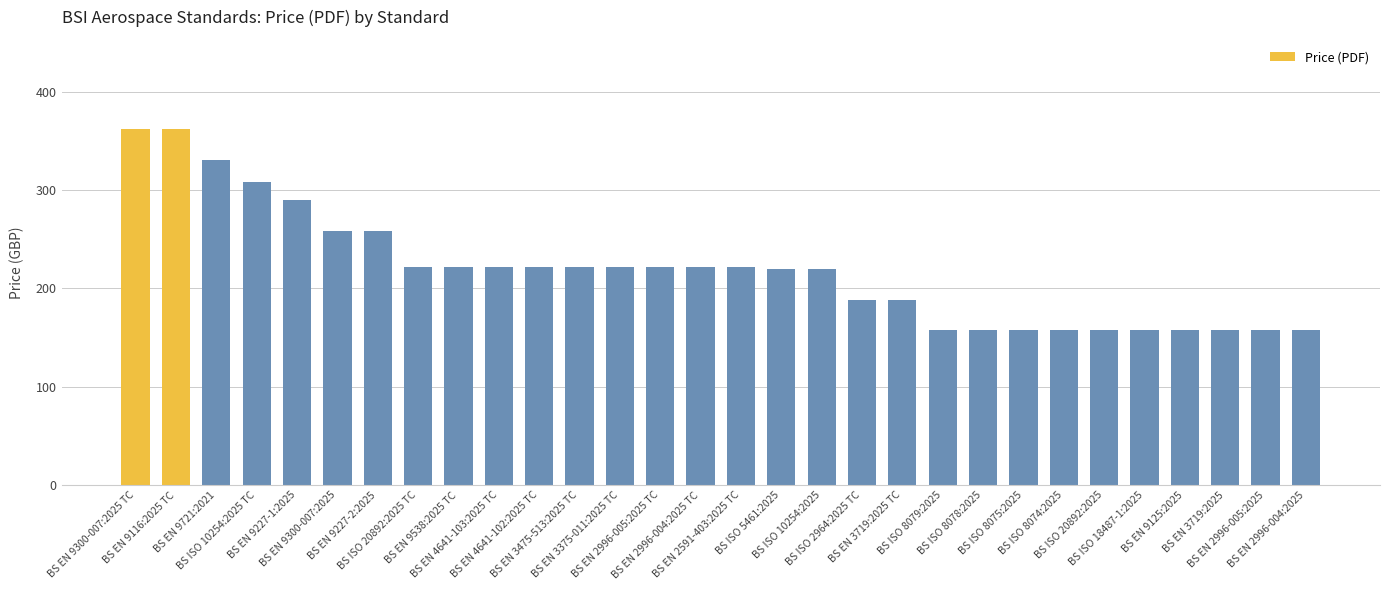

What is the maximum value shown in the chart?

362